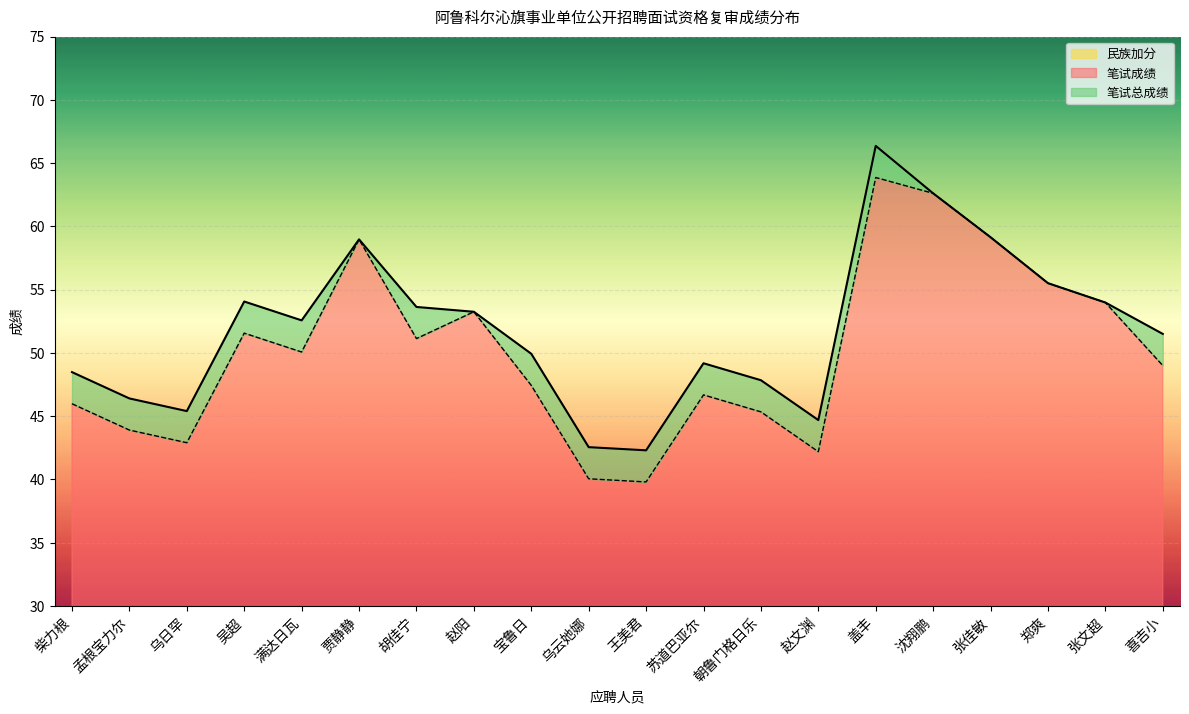

The value of 笔试成绩 at 宝鲁日 is 21.2. True or false?

False